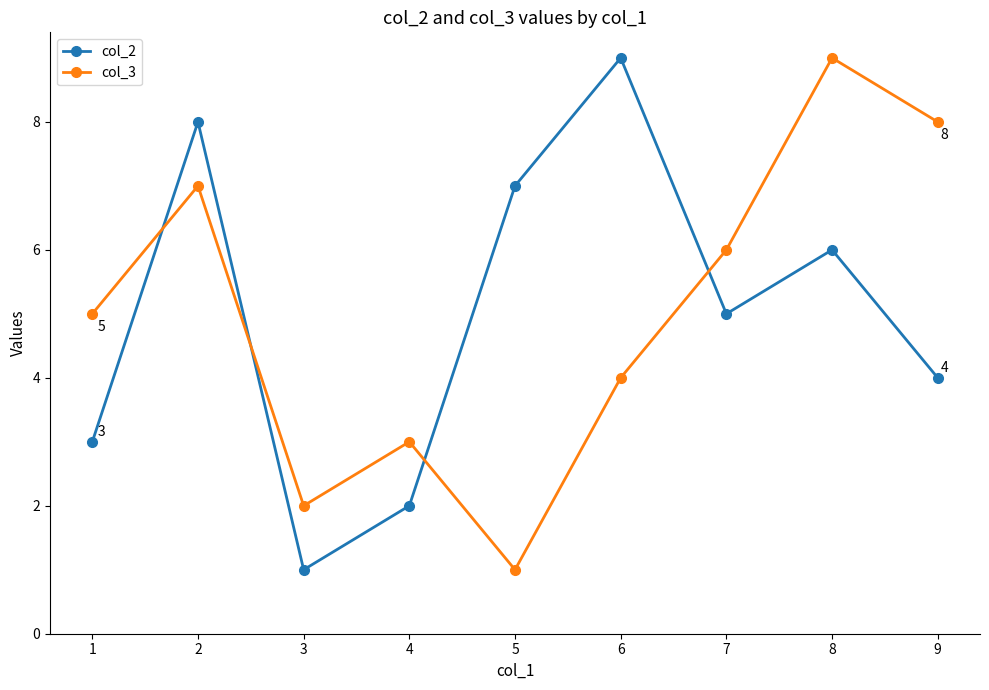

Rank the series at 5 from lowest to highest value.

col_3, col_2